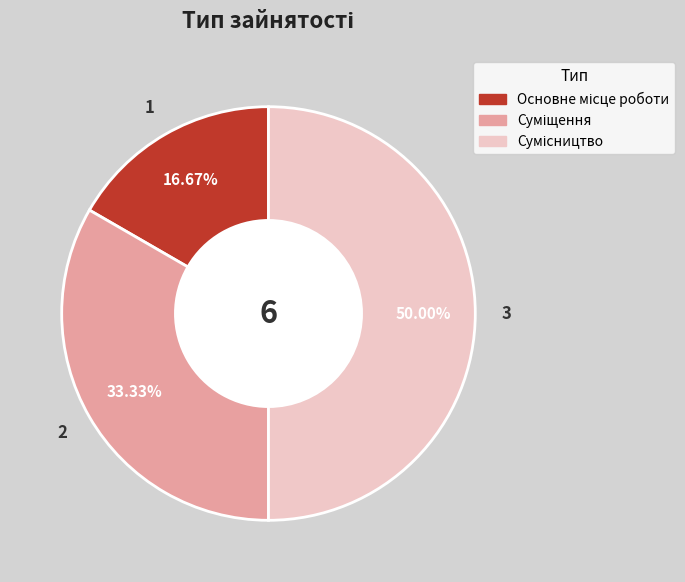

How many segments does this pie chart have?

3